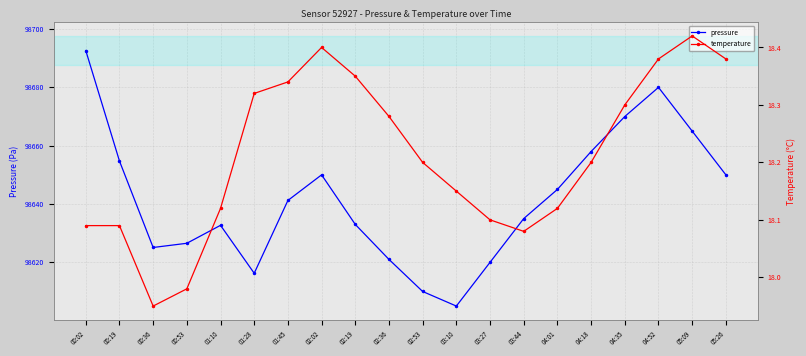

Does the chart have visible grid lines?

Yes